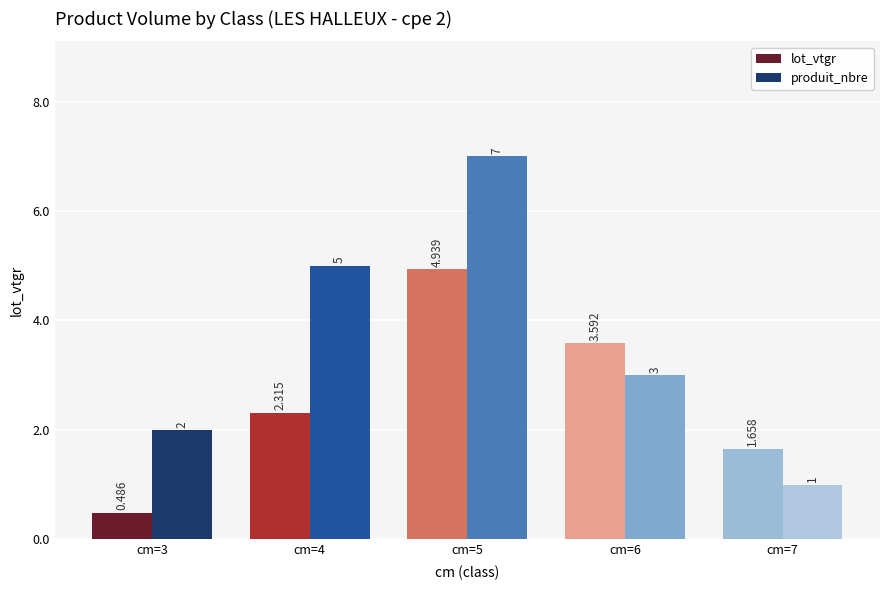

What is the sum of all produit_nbre values?

18.0